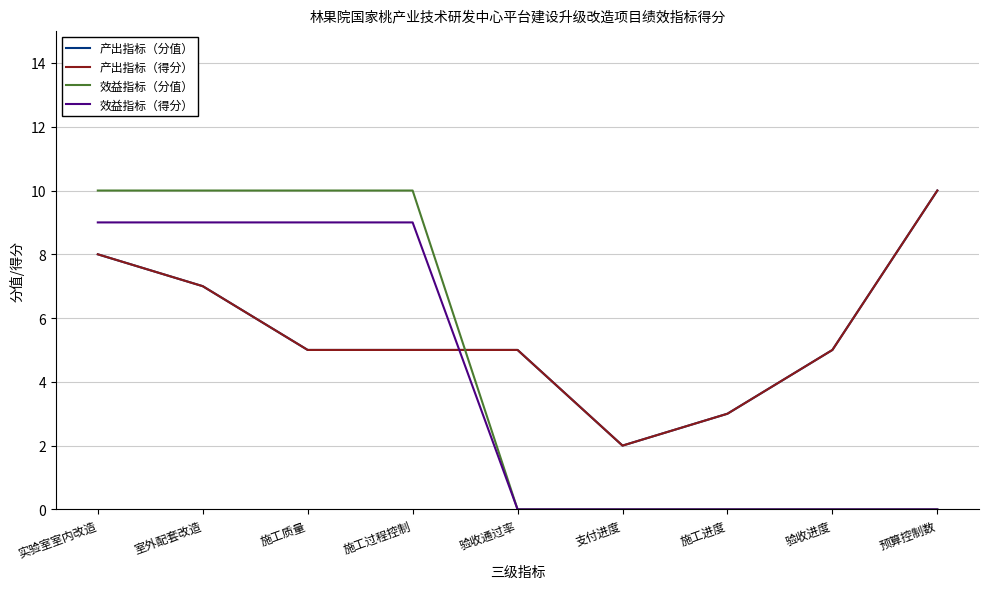

How many intersections are there between 效益指标（得分） and 产出指标（分值）?

1